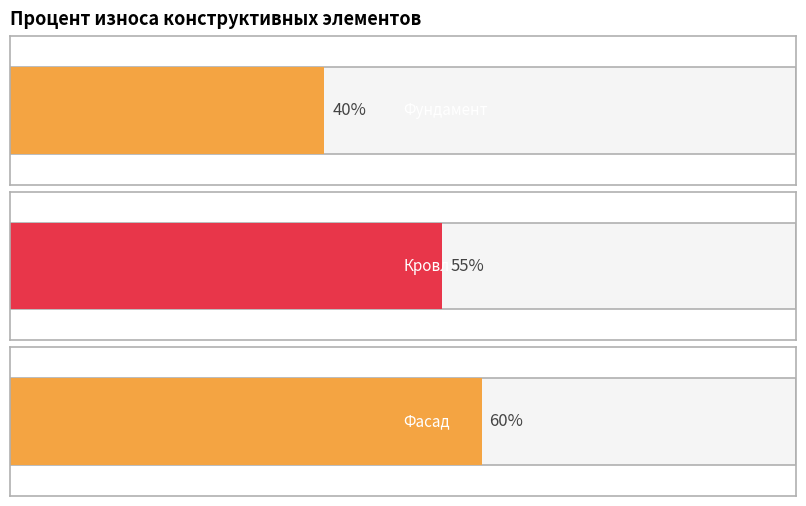

The value at Фундамент is 22. True or false?

False